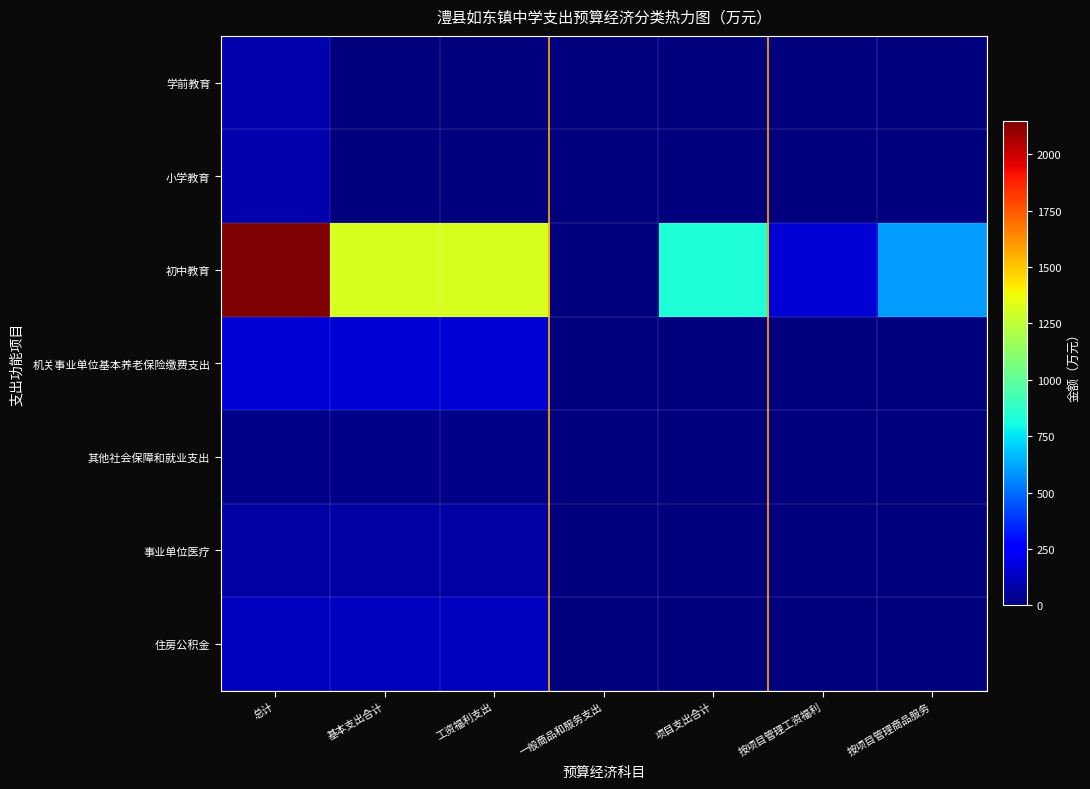

Which series changed the most between 基本支出合计 and 按项目管理商品服务?

初中教育